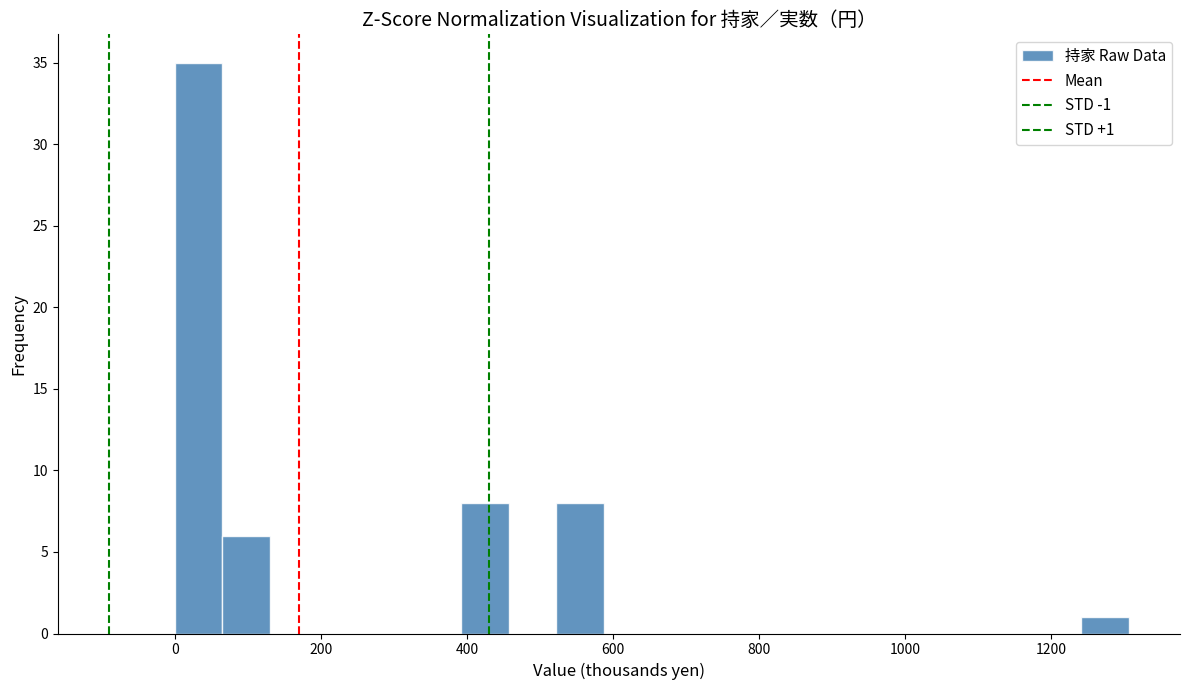

Read against the x-axis, roughly where is the centre of the tallest bar?

40